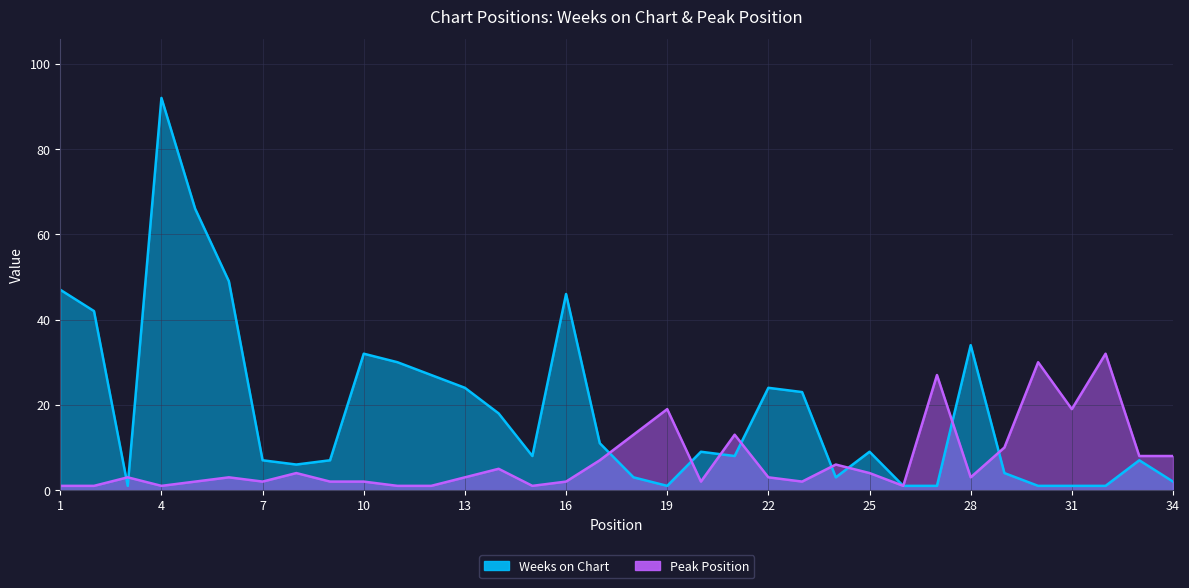

Is the value of Peak Position at 6 greater than the value of Weeks on Chart at 34?

Yes